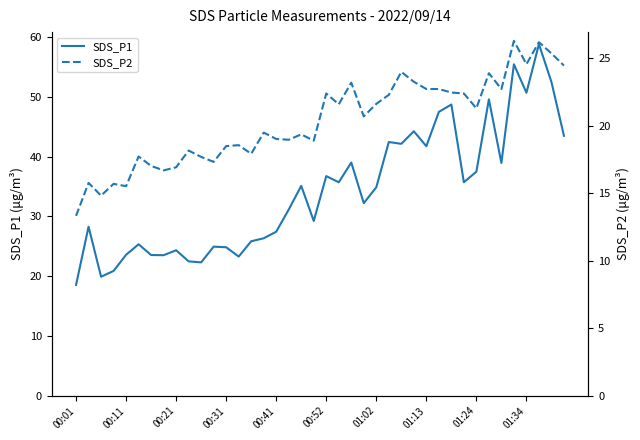

Which series has the widest spread of values?

SDS_P1